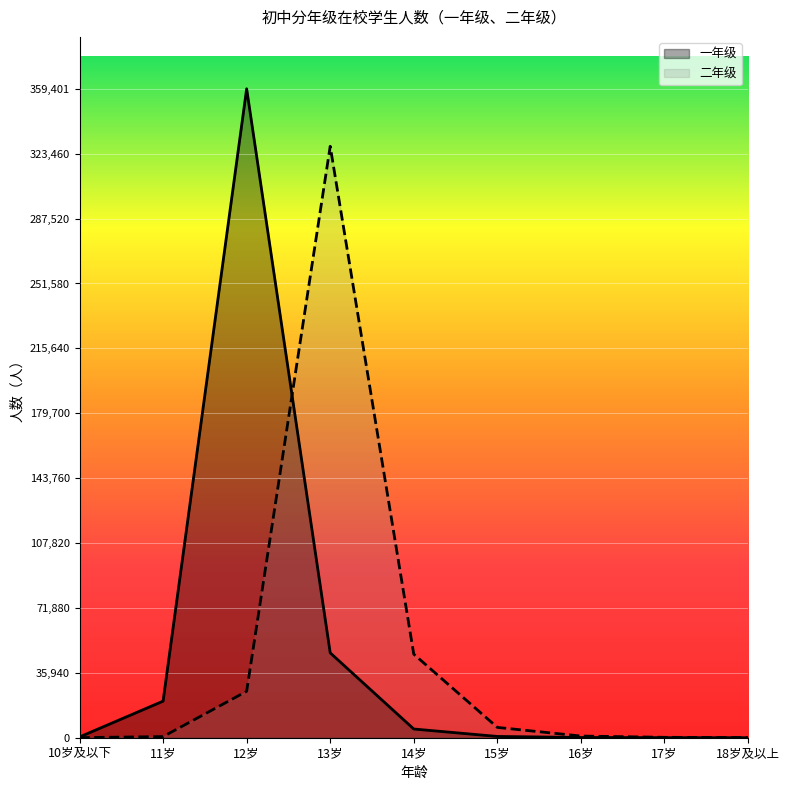

How many intersections are there between 一年级 and 二年级?

1